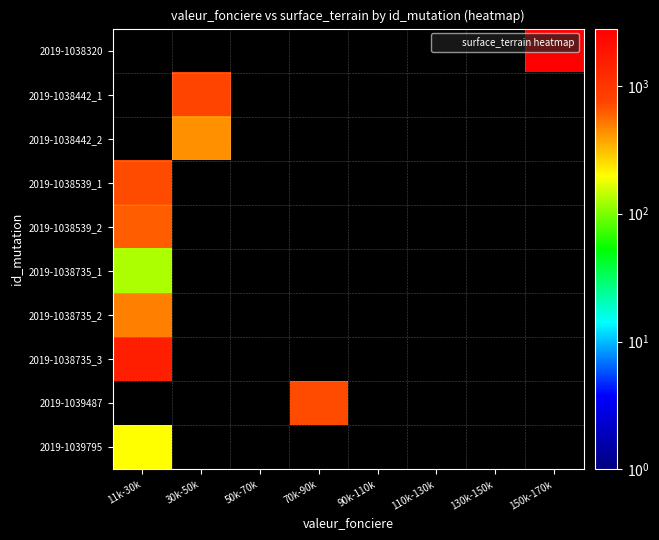

Count the number of categories in the chart.

8